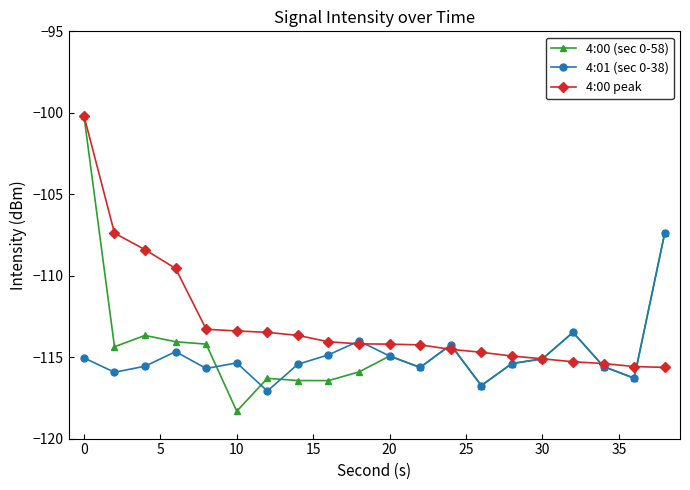

True or false: 4:00 (sec 0-58) has more than 1 points higher than both neighbors.

True